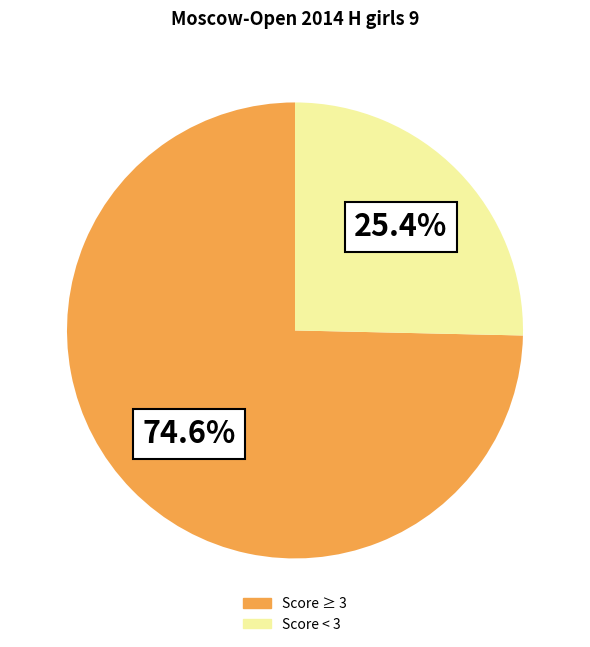

Is there a majority slice in this chart?

Yes